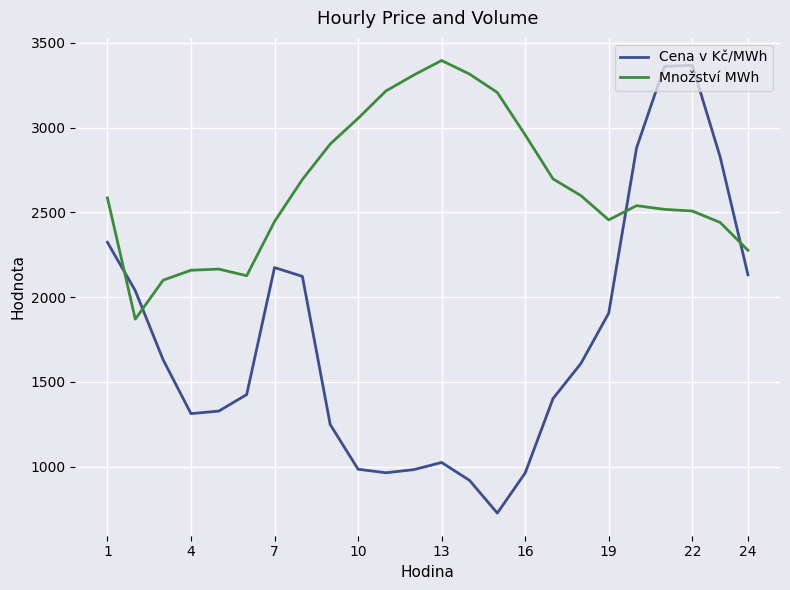

Rank the series by their average value, from highest to lowest.

Množství MWh, Cena v Kč/MWh